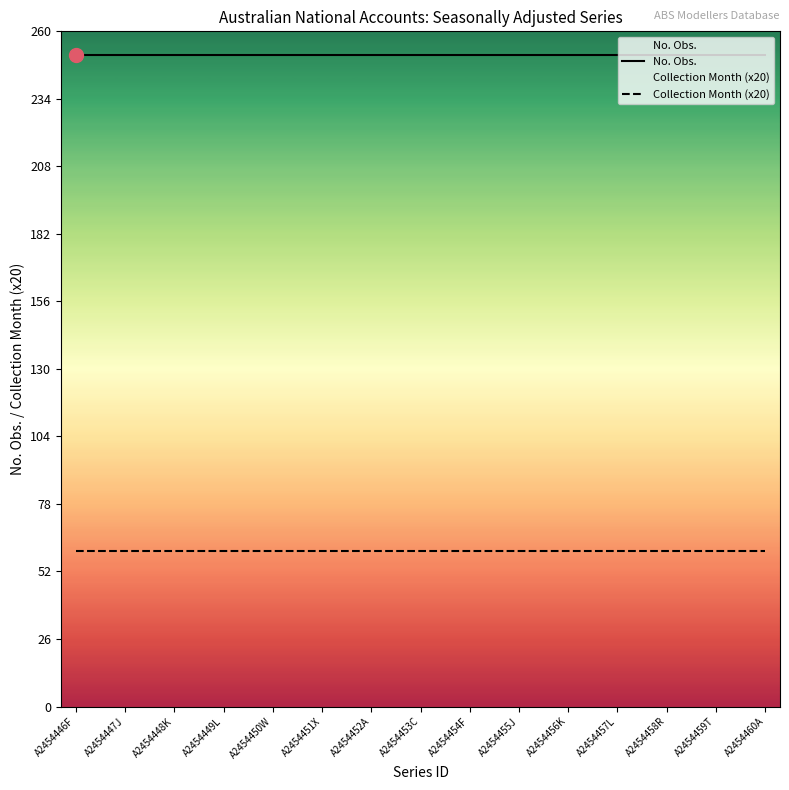

Is it true that Collection Month (x20) equals 60 at A2454446F?

True